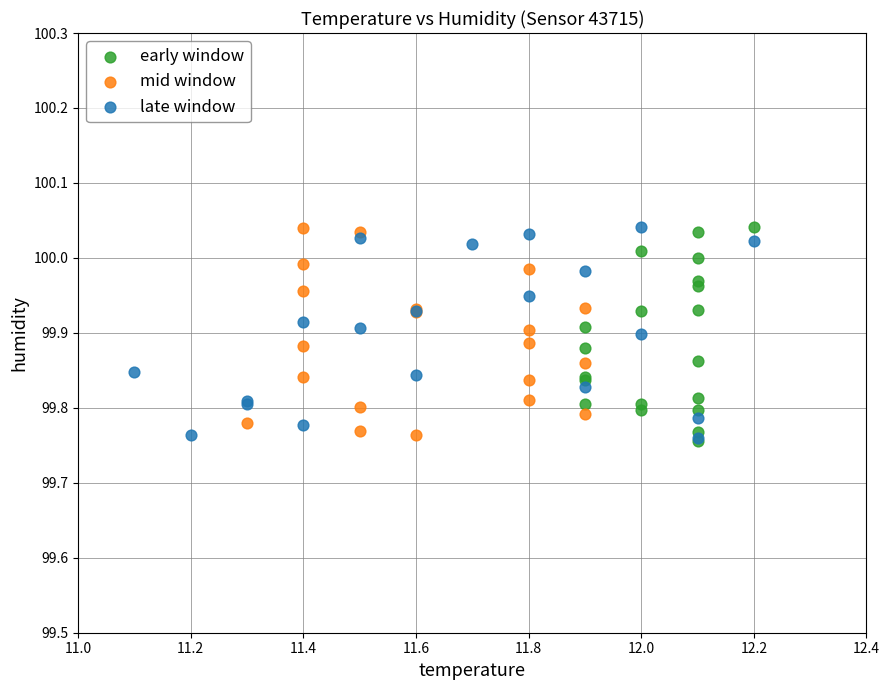

What are all the series names shown in the legend?

early window, mid window, late window